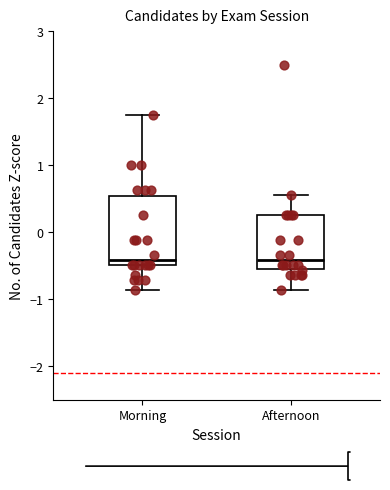

Where does the median line of the box for Morning sit on the y-axis? The values are not printed on the chart, so give them approximately, as read against the axis.

-0.4